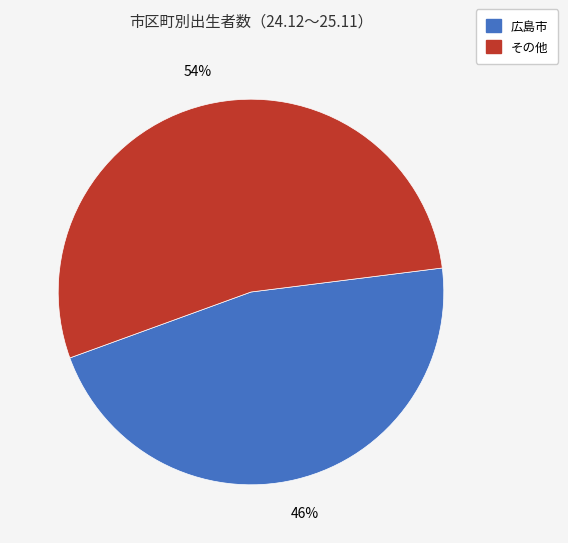

How many slices are in this pie chart?

2